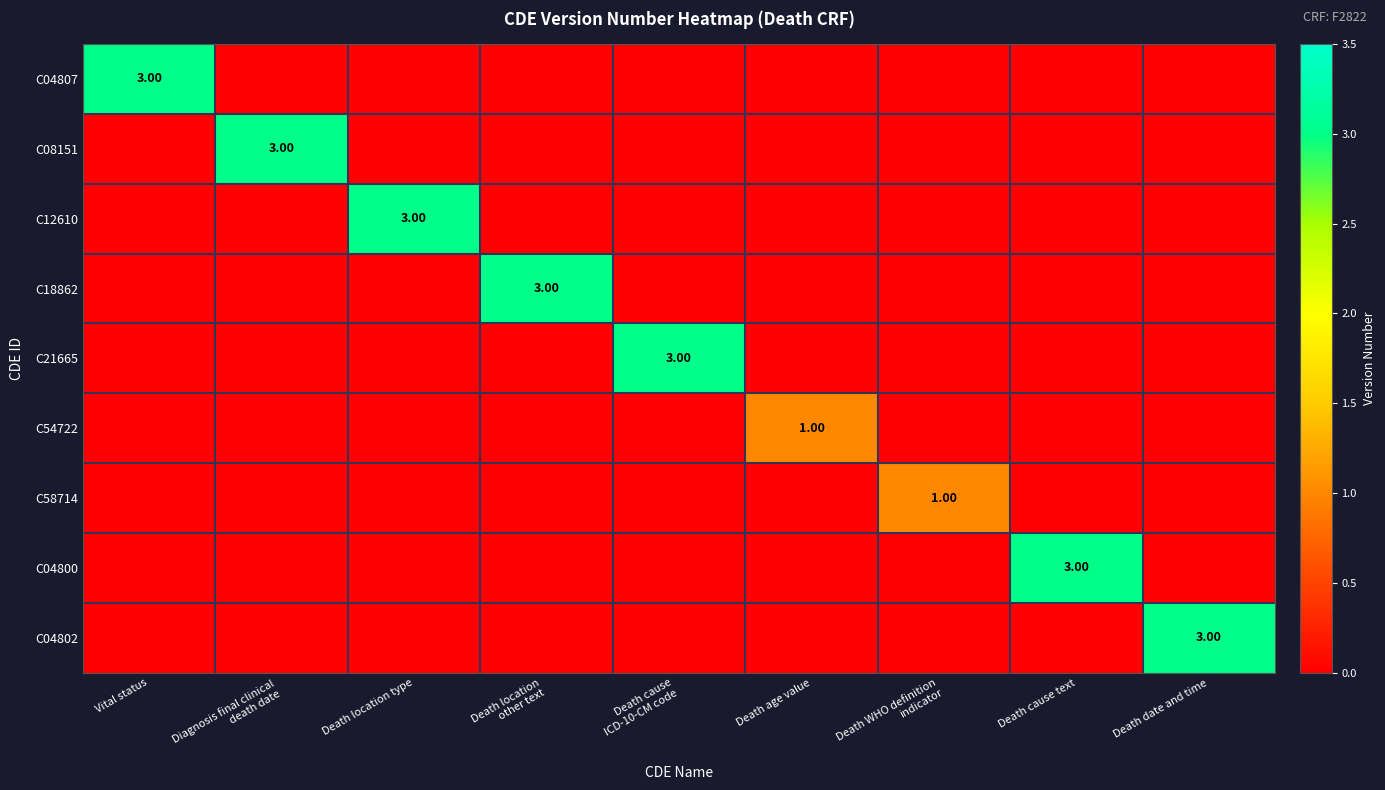

Which category has the highest value in the C54722 series?

Death age value